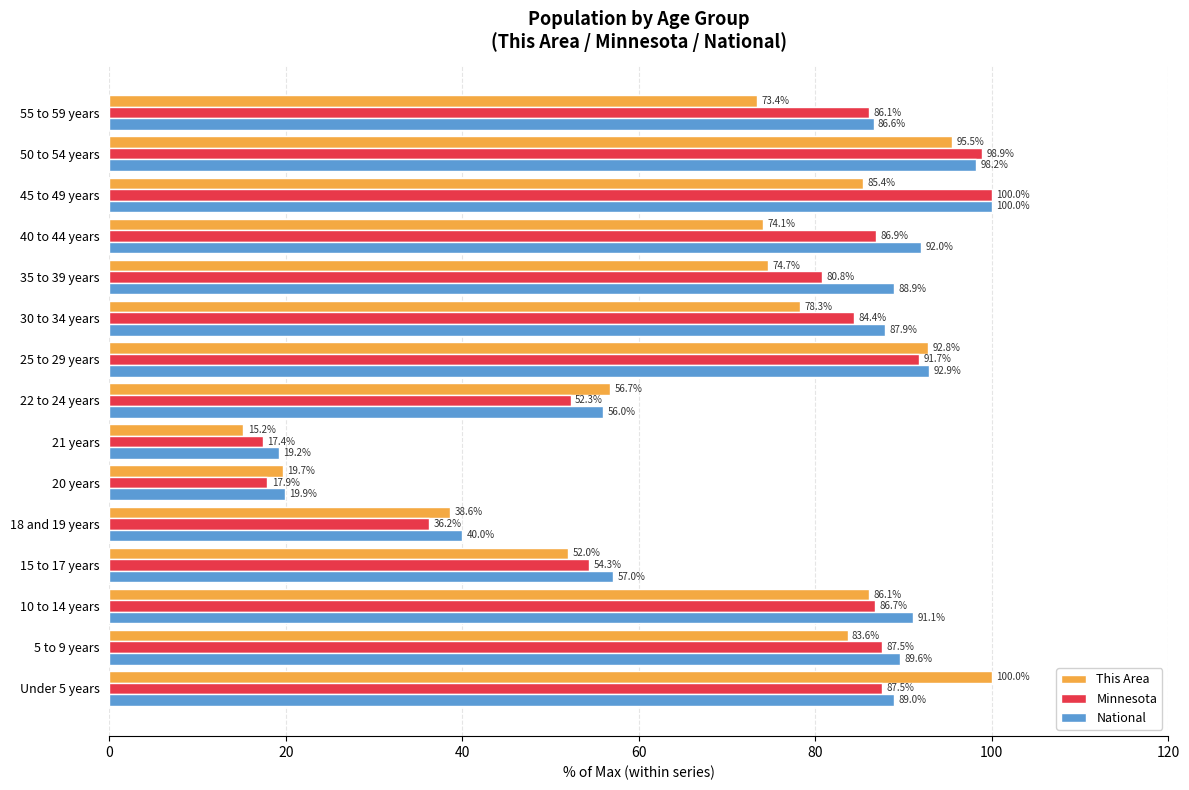

The value of National at 22 to 24 years is 56.0. True or false?

True